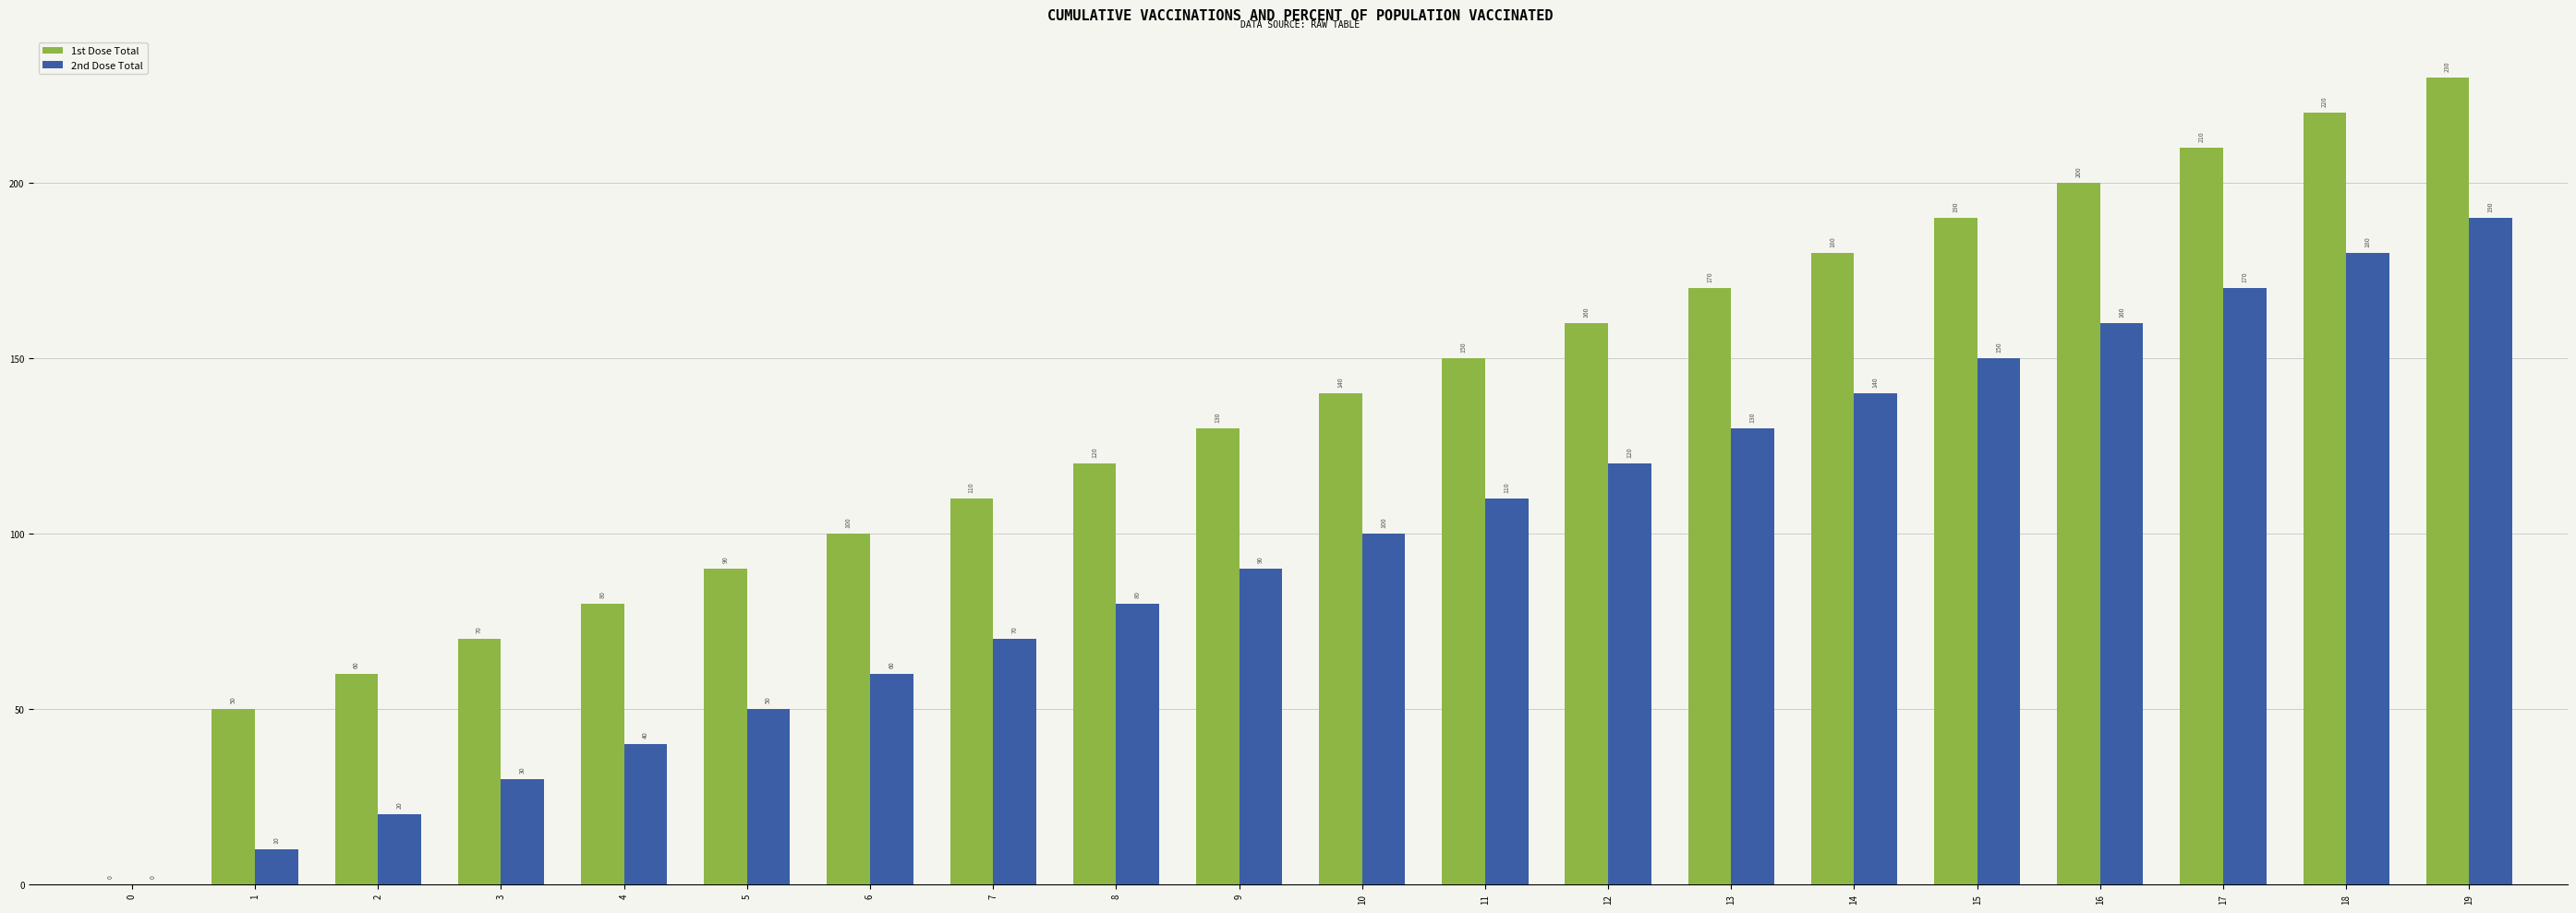

At which label is 1st Dose Total closest to 115?

7